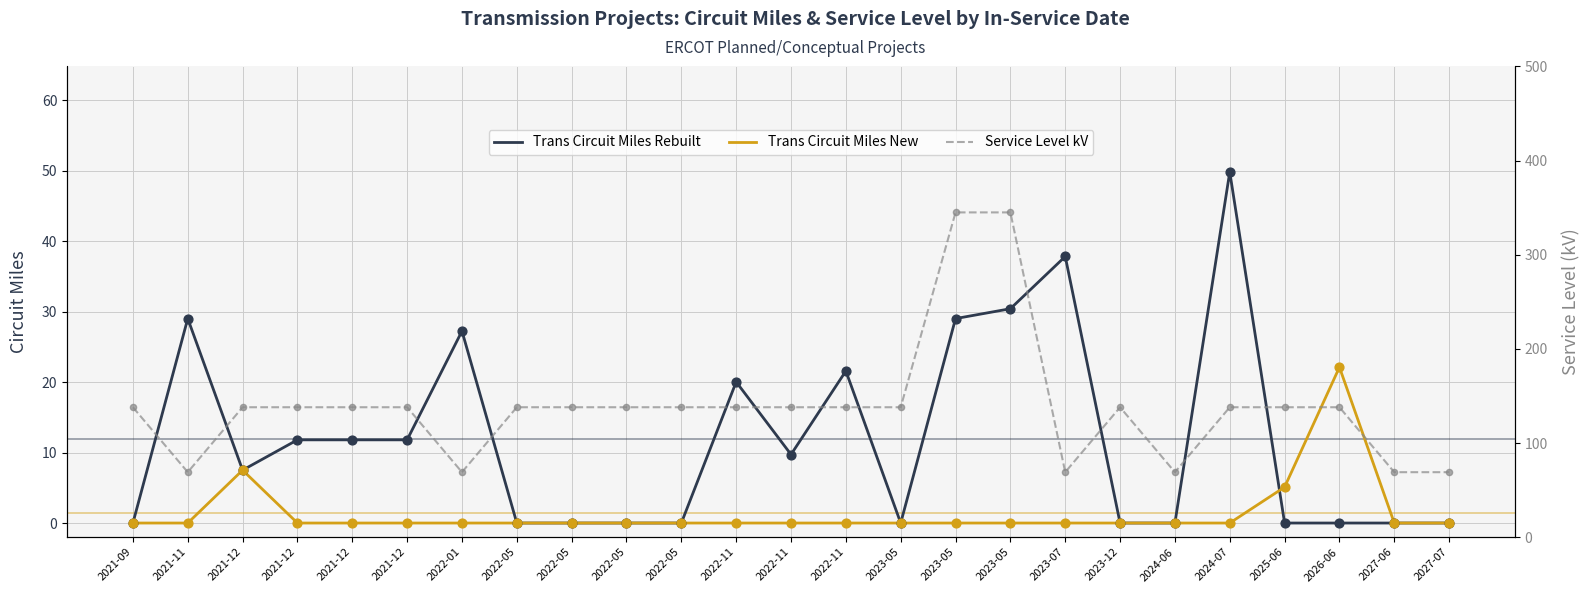

Which series contains the lowest Y value?

Trans Circuit Miles Rebuilt